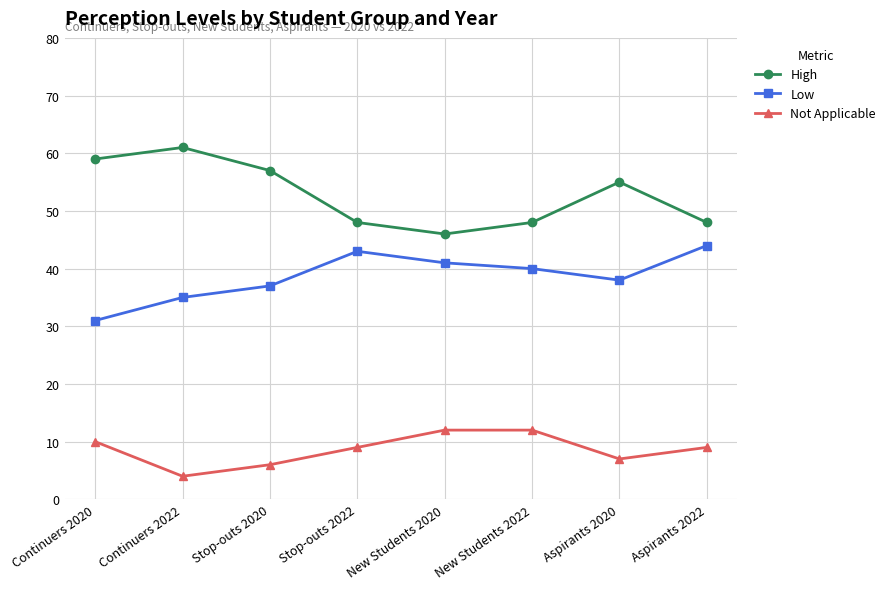

What is the label of the 5th point from the left?

New Students 2020